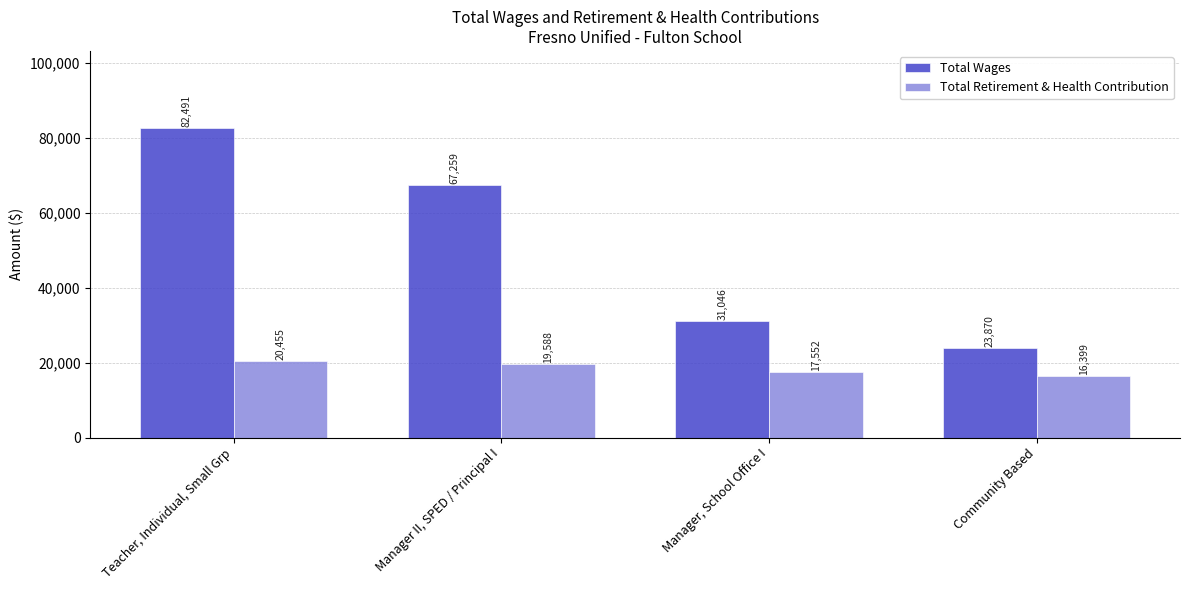

Which series has the widest spread of values?

Total Wages